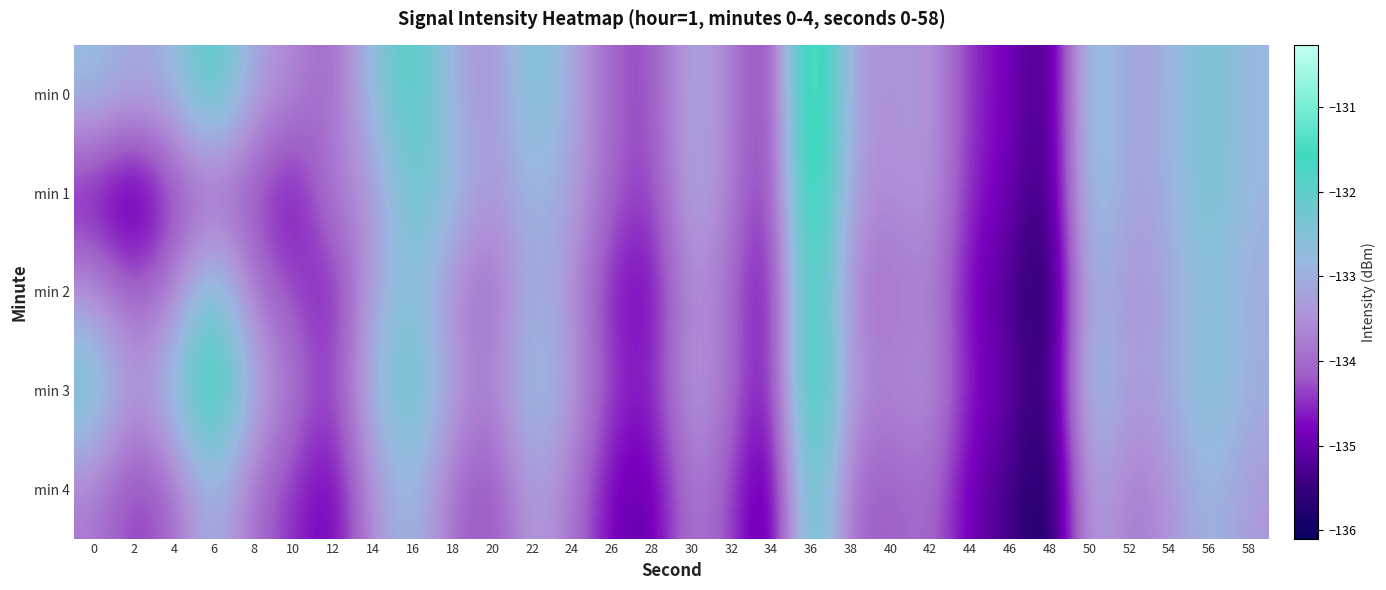

Which category has the lowest value in the min 0 series?

48